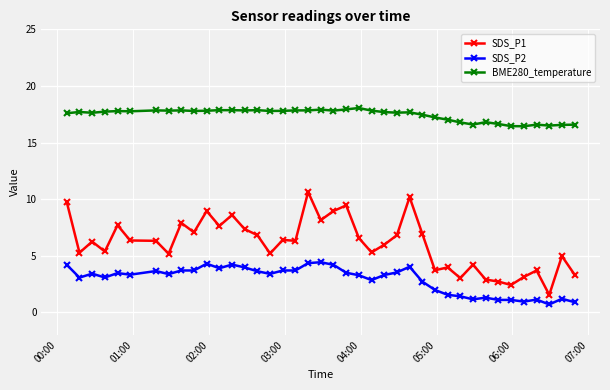

What is the average value of the BME280_temperature series?

17.5